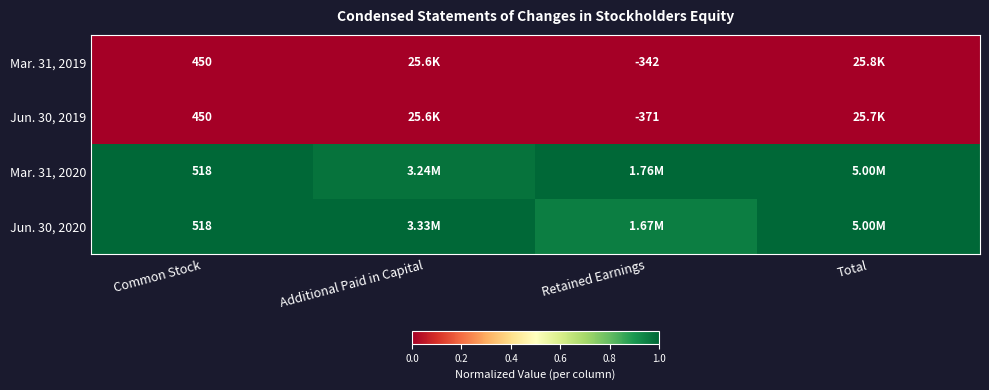

Rank the series at Additional Paid in Capital from highest to lowest value.

Jun. 30, 2020, Mar. 31, 2020, Mar. 31, 2019, Jun. 30, 2019